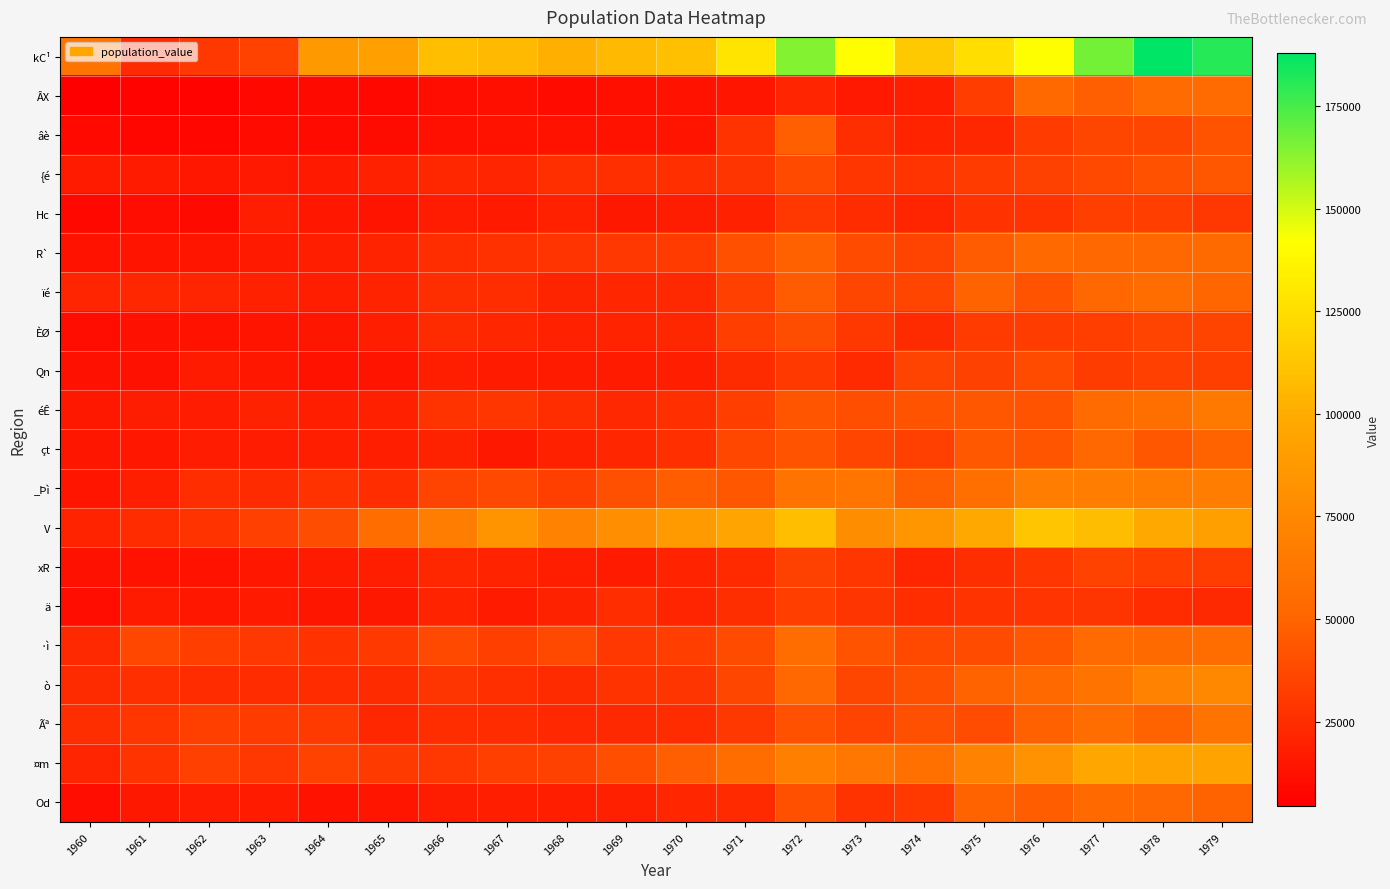

At which category is the sum across all series the highest?

1979